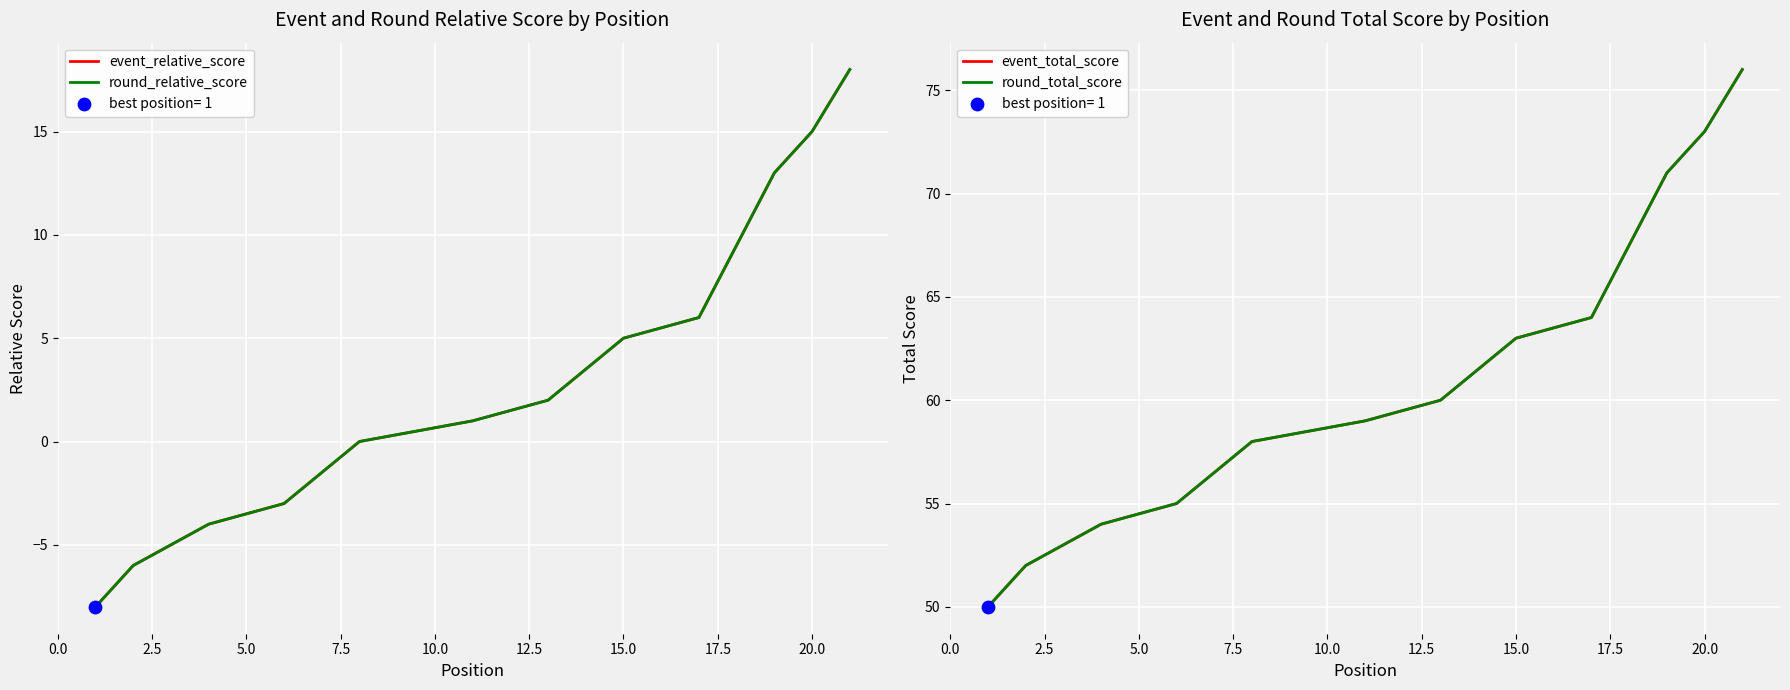

What are all the series names shown in the legend?

event_relative_score, round_relative_score, event_total_score, round_total_score